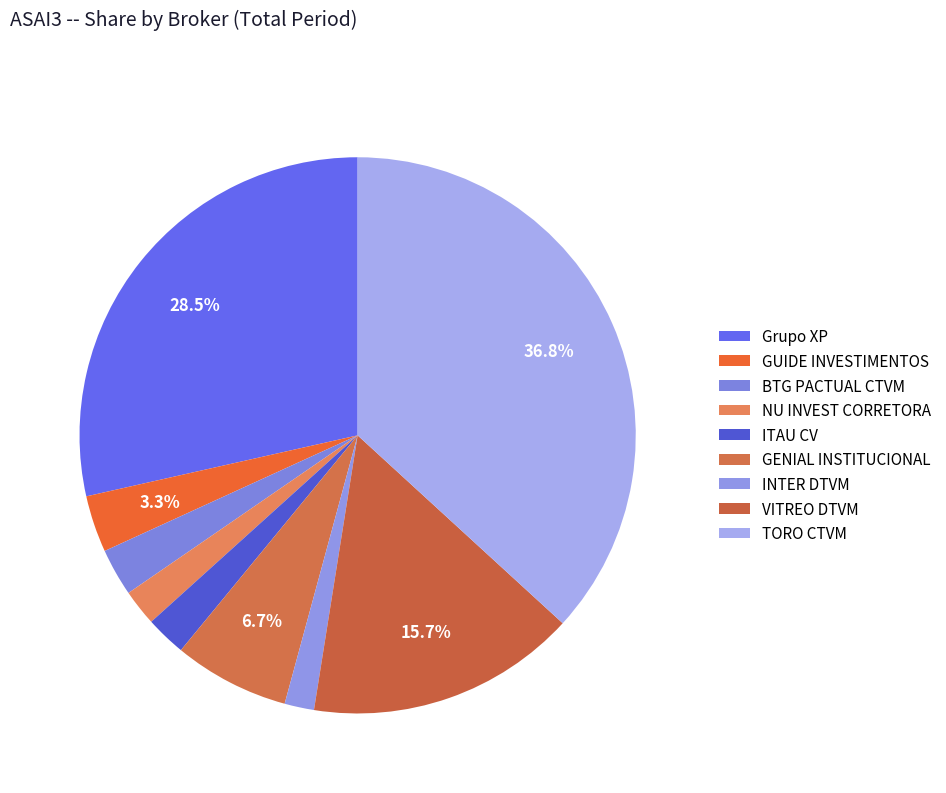

Count the number of slices in the pie.

9